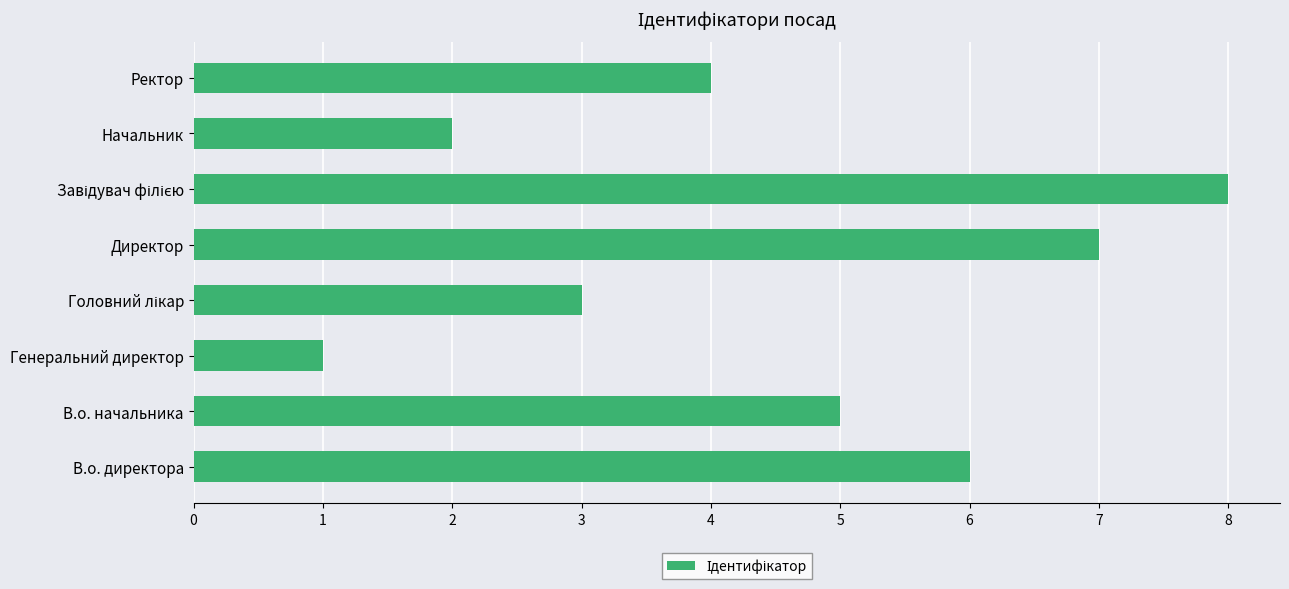

How many bars are there in total?

8